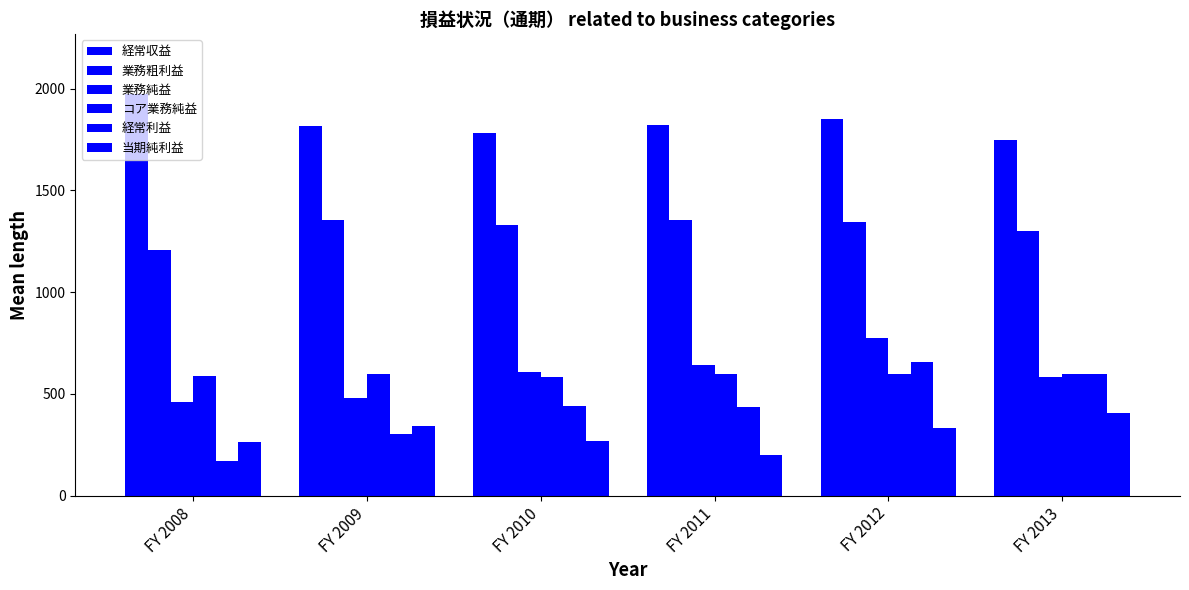

At how many categories does at least one series exceed 1254?

6